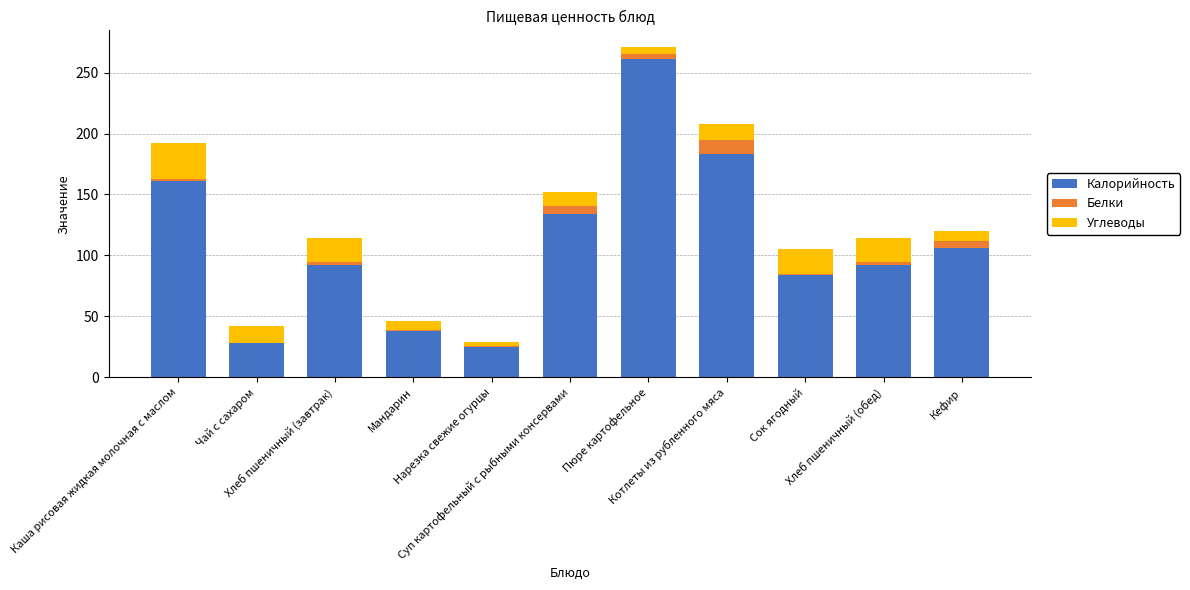

At which category is the sum across all series the highest?

Пюре картофельное